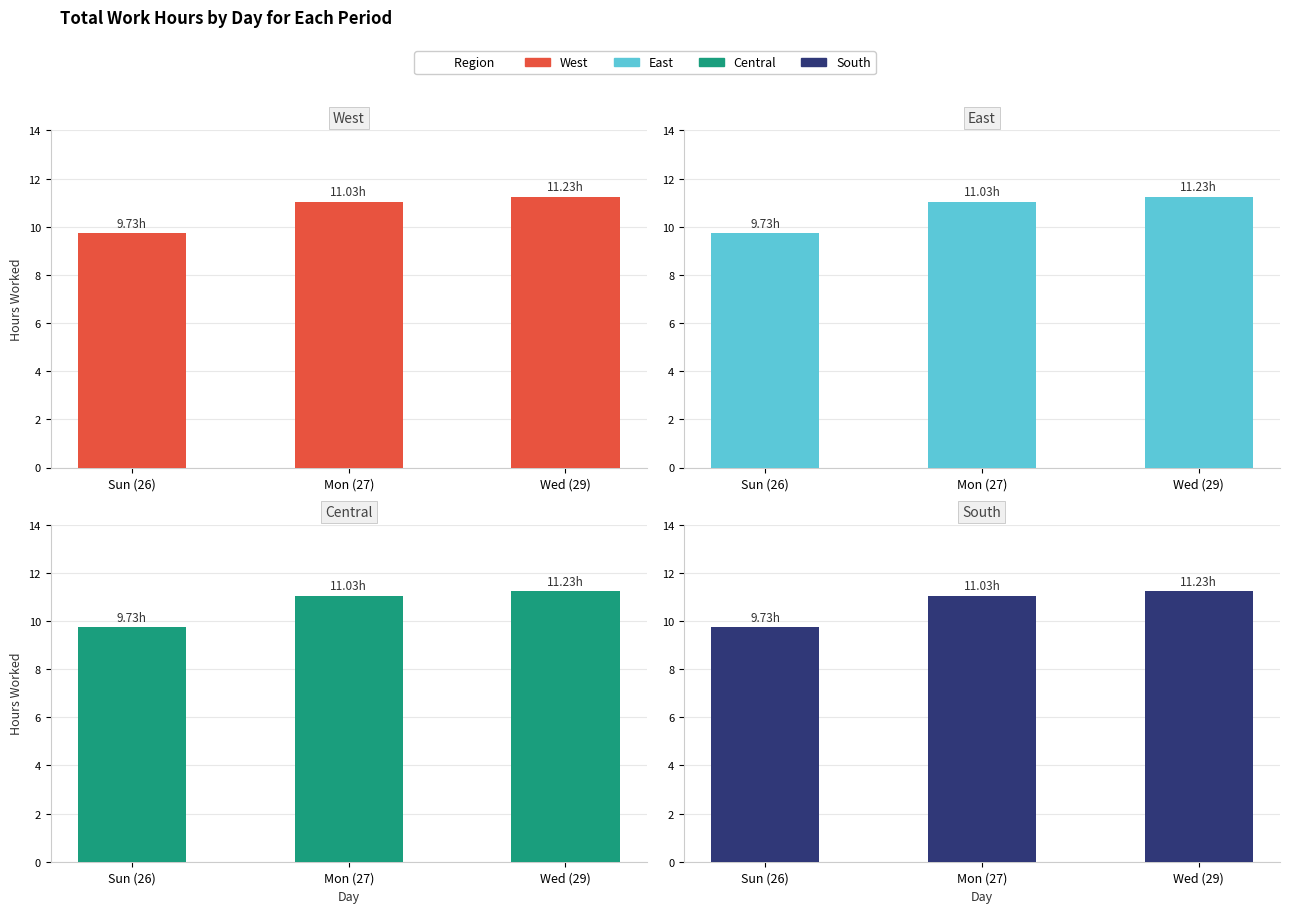

How many values in the Central series are below 11?

1